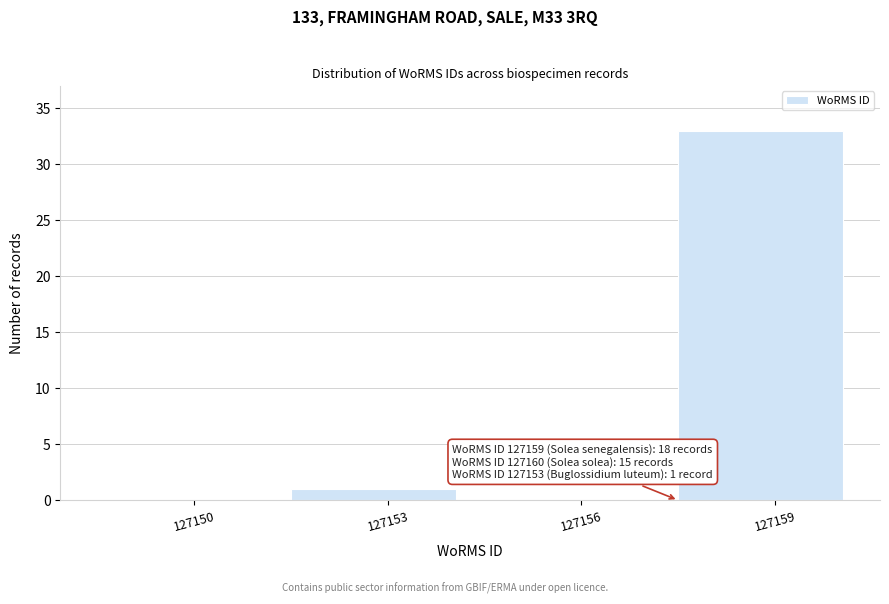

Reading left to right, list all the values displayed in this chart.

127150=0	127153=1	127156=0	127159=33